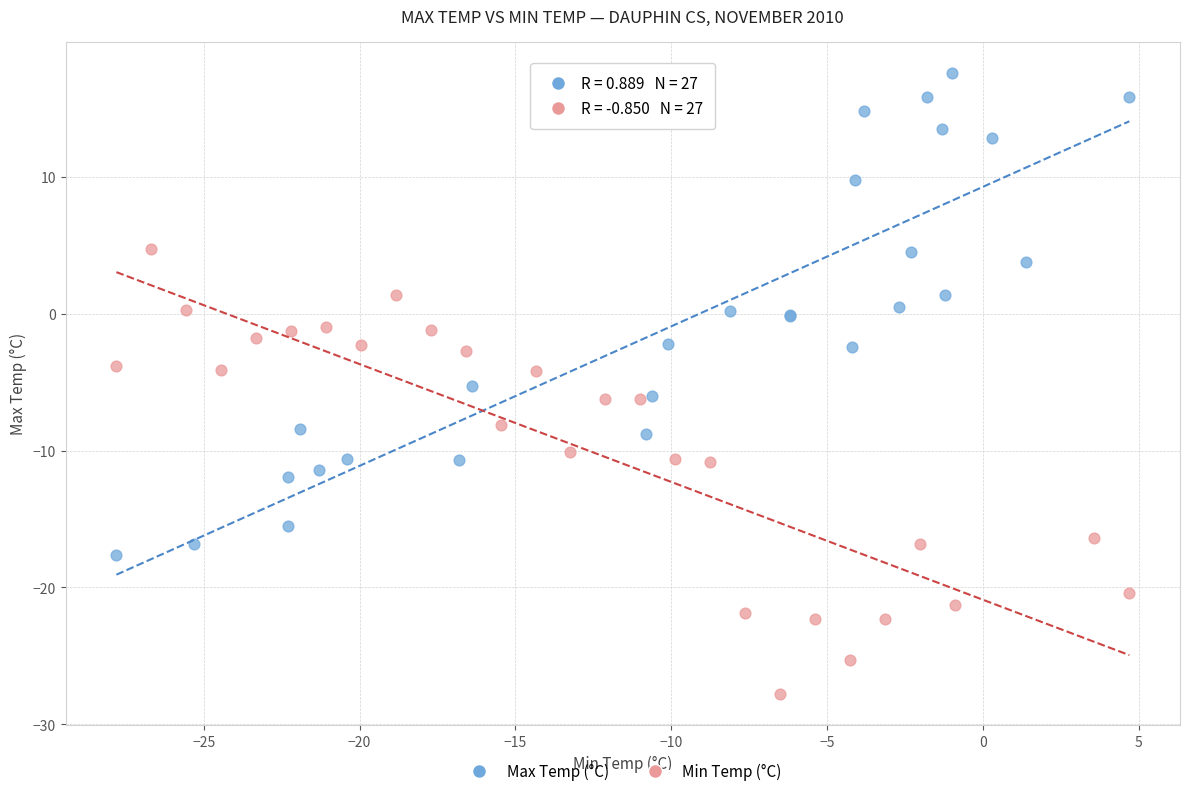

Which series contains the highest Y value?

Max Temp (°C)